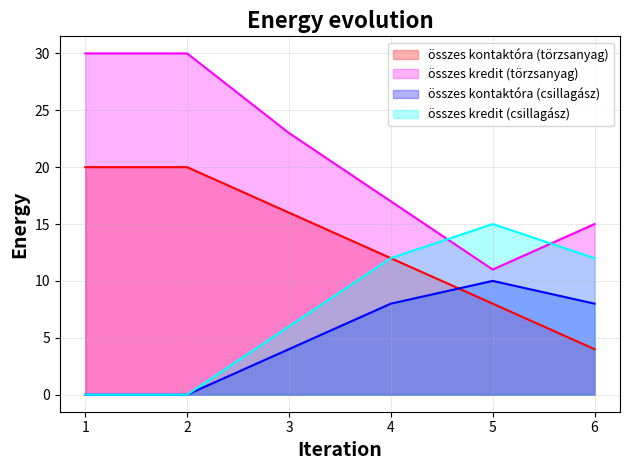

Reading left to right, extract all data points from this chart.

összes kontaktóra (törzsanyag): 20	20	16	12	8	4
összes kredit (törzsanyag): 30	30	23	17	11	15
összes kontaktóra (csillagász): 0	0	4	8	10	8
összes kredit (csillagász): 0	0	6	12	15	12